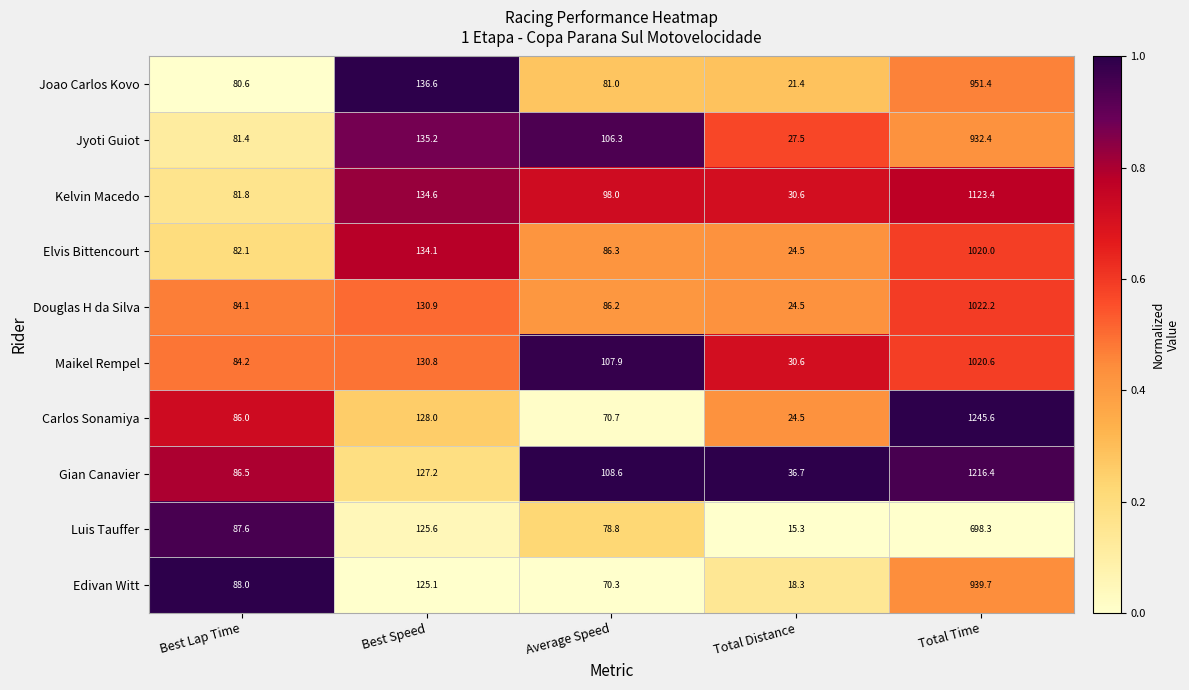

At which category is the sum across all series the highest?

Total Time